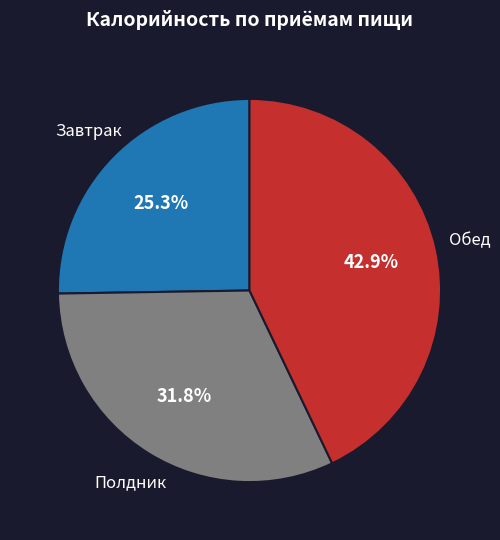

Does any single category account for the majority?

No